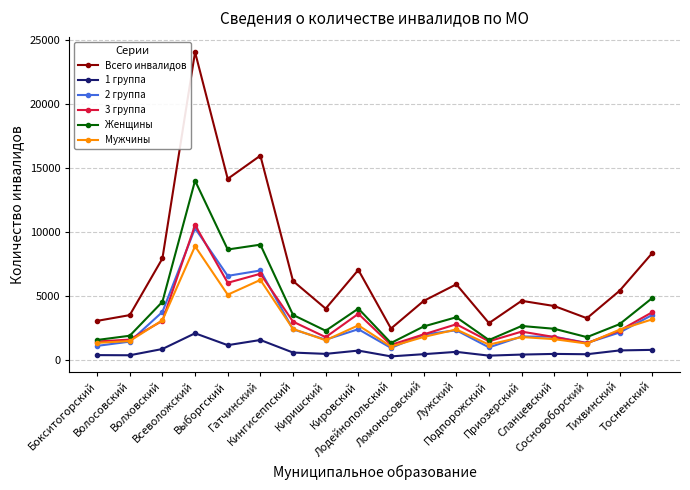

Where is the first local maximum for 1 группа?

Всеволожский